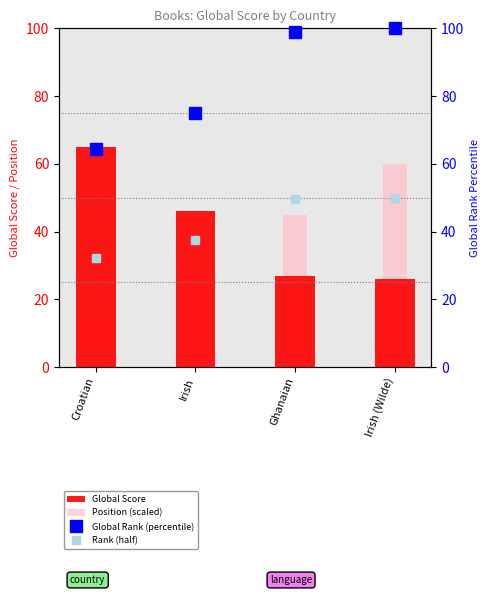

What is the difference between the Global Score values at Croatian and Ghanaian?

38.0